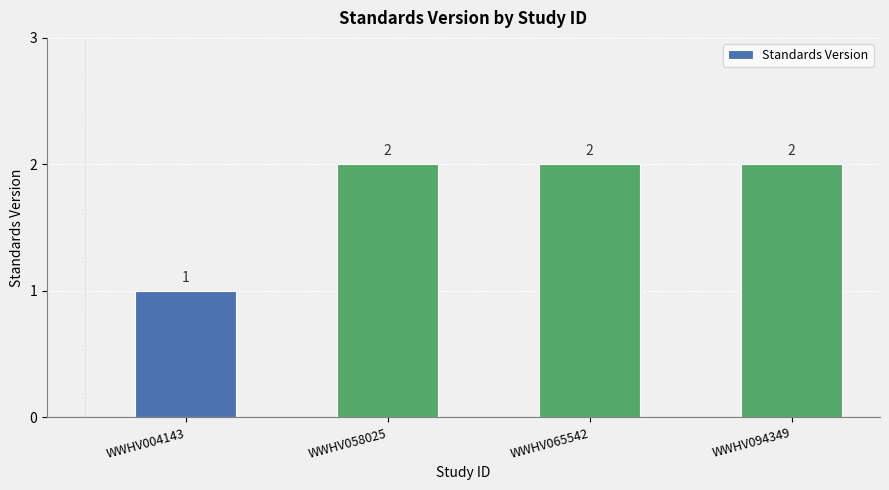

Approximately how many times larger is the value at WWHV004143 compared to WWHV065542?

0.5